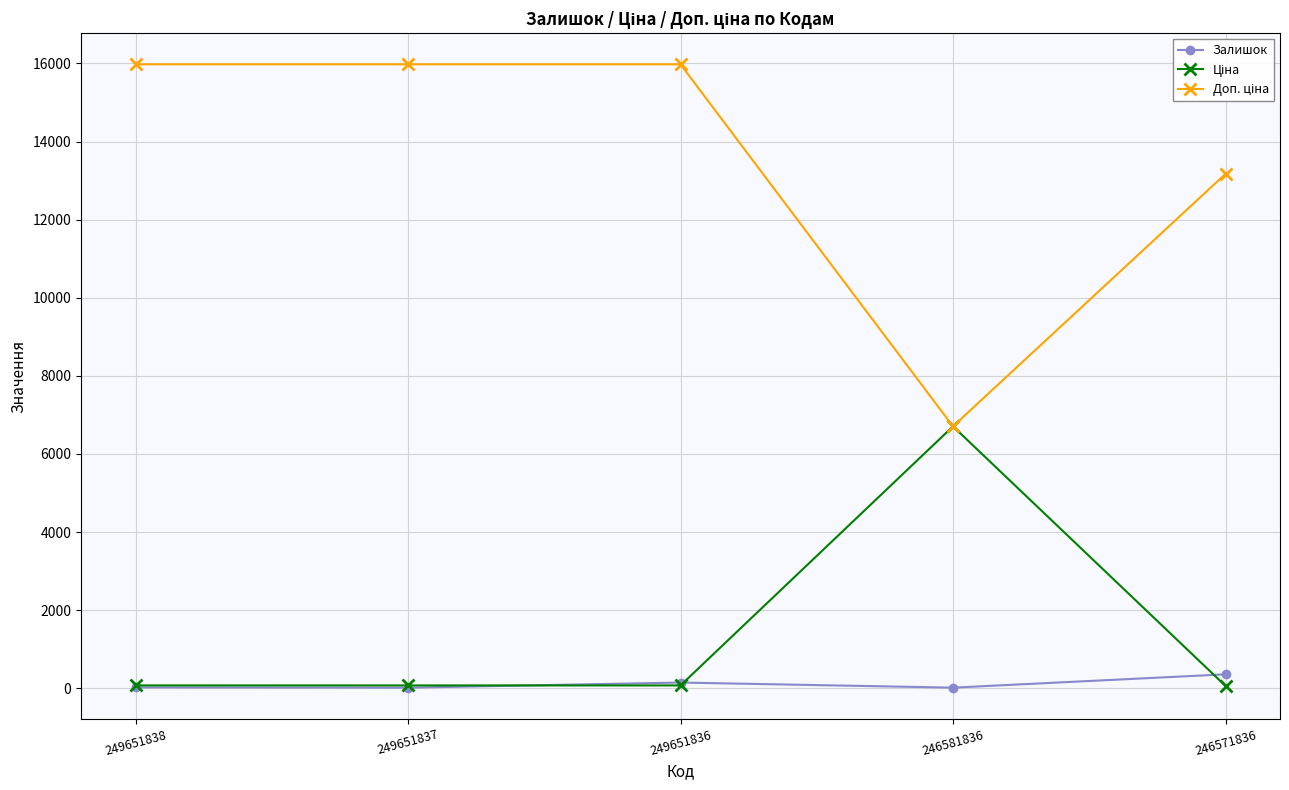

At how many categories does at least one series exceed 12029?

4